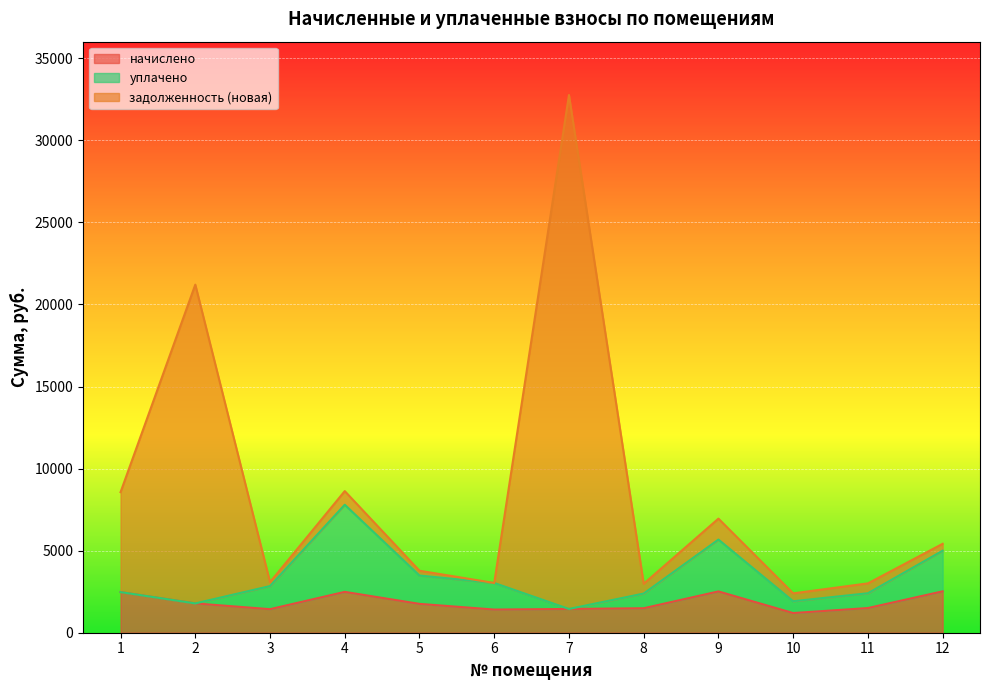

What is the lowest value of the начислено series?

1198.9